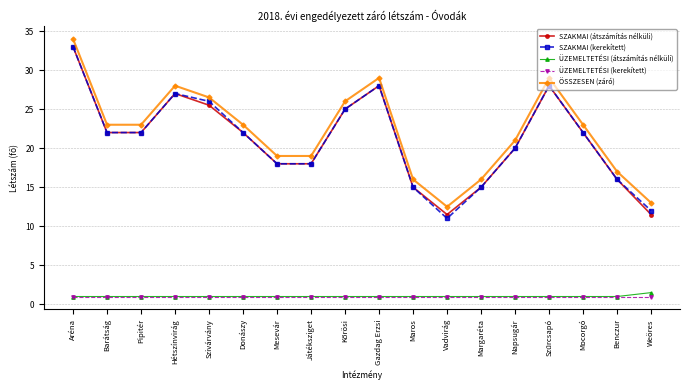

Where is the first local maximum for SZAKMAI (kerekített)?

Hétszínvirág